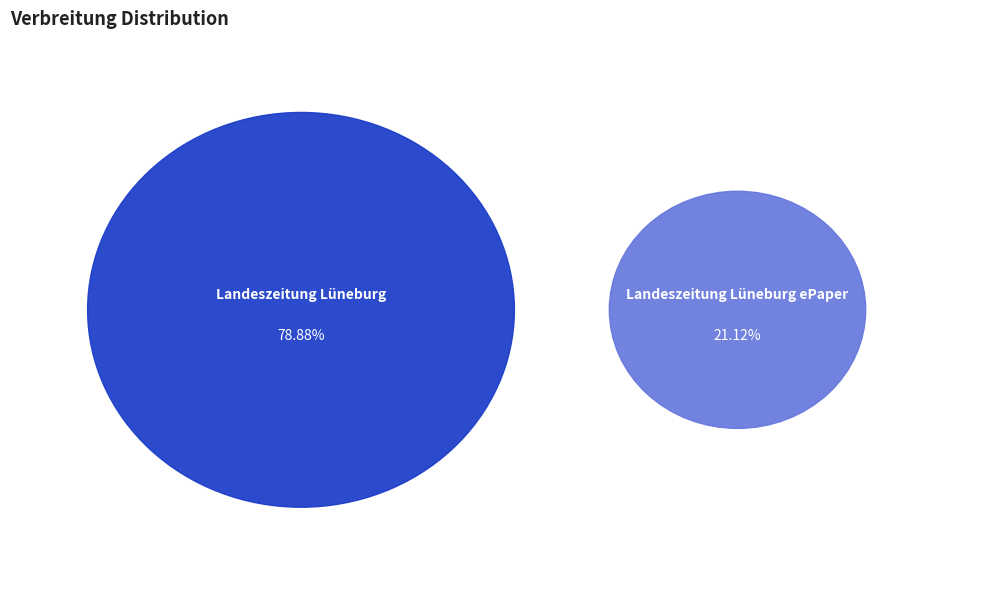

Is Landeszeitung Lüneburg ePaper (7711) the majority of the pie?

No